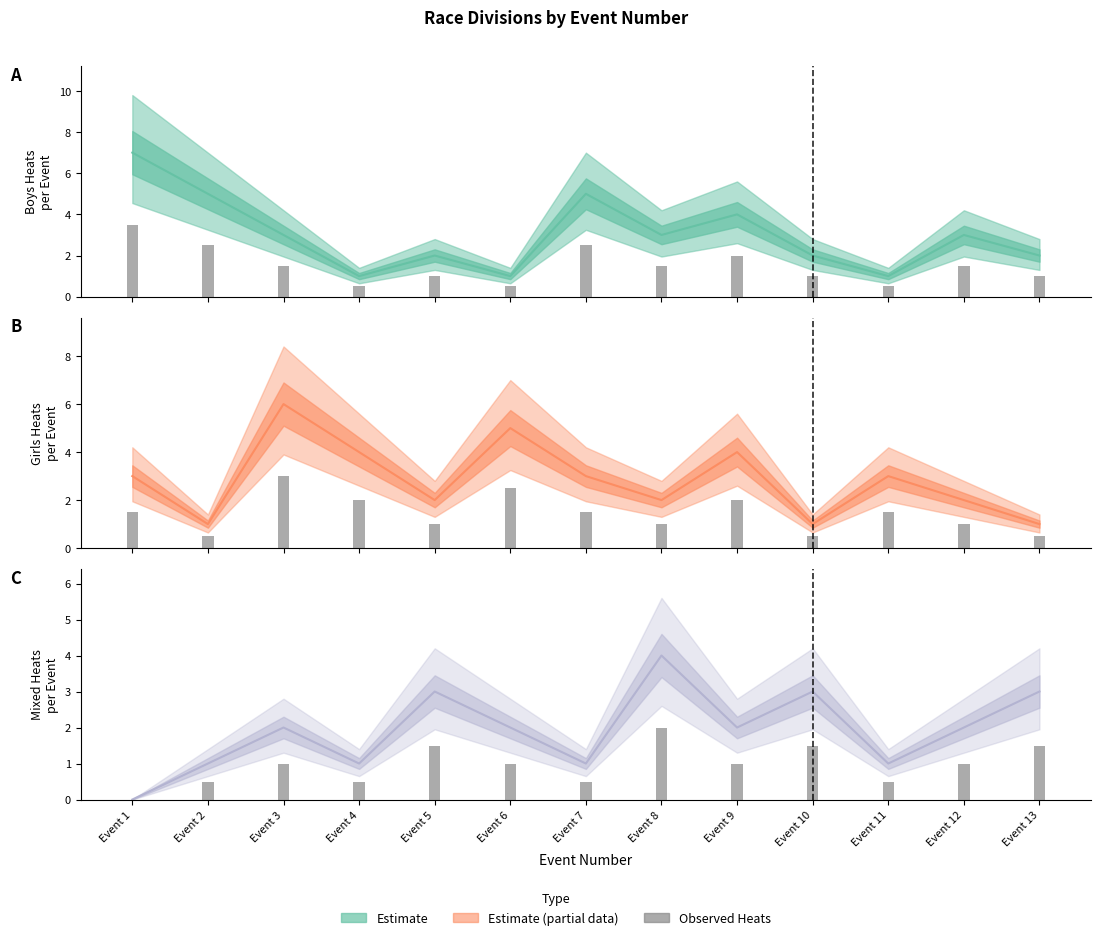

Rank the categories by Estimate value from lowest to highest.

Event 1, Event 2, Event 4, Event 7, Event 11, Event 3, Event 6, Event 9, Event 12, Event 5, Event 10, Event 13, Event 8